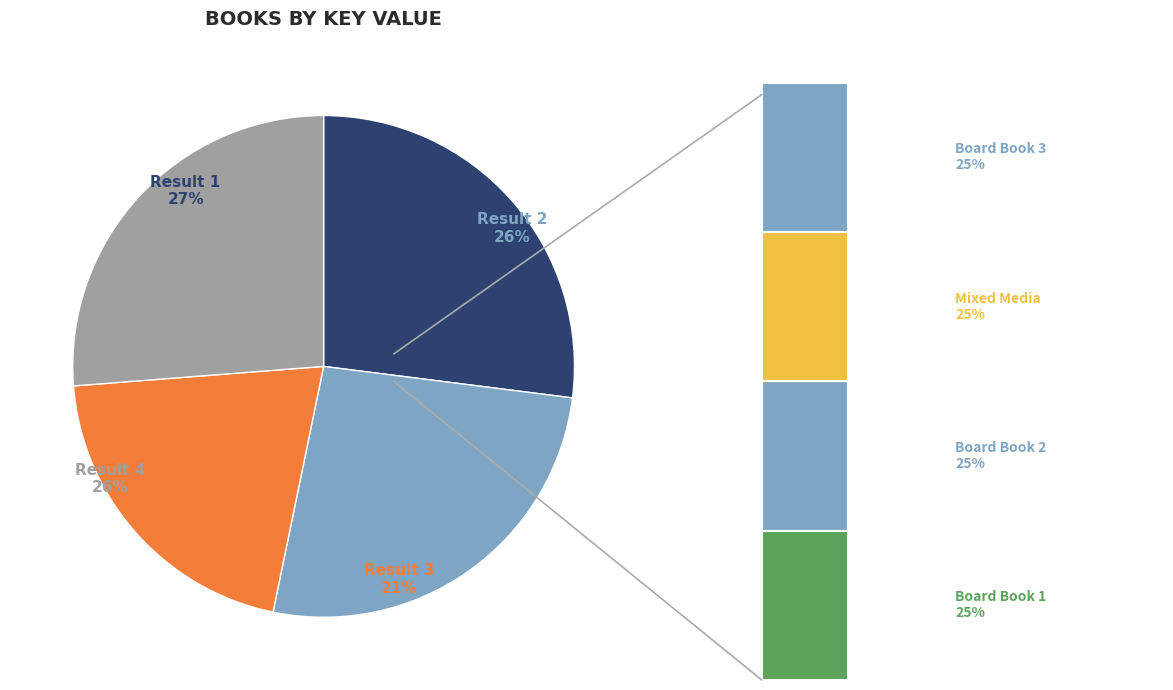

Does any single category account for the majority?

No